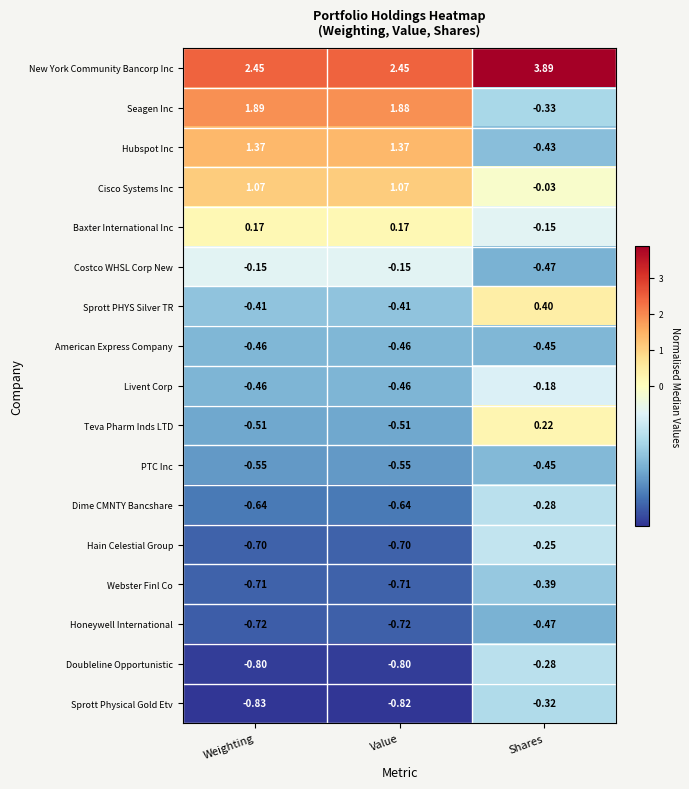

Which category has the highest value across all series?

Shares